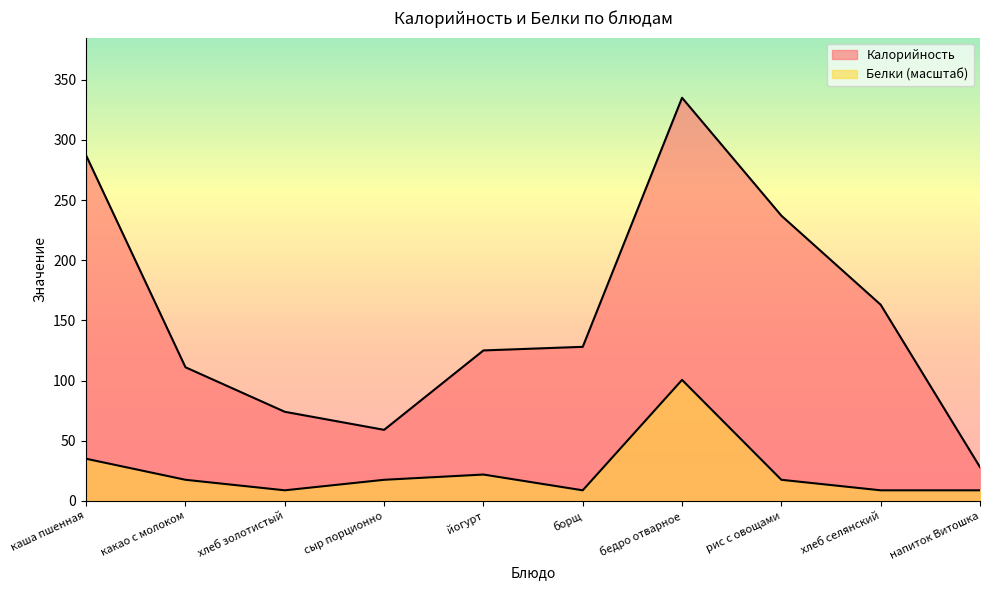

What position from the left is сыр порционно?

4